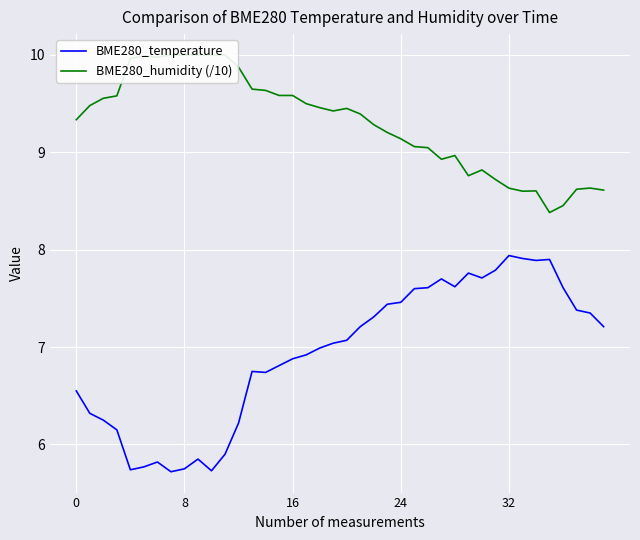

True or false: BME280_humidity (/10) and BME280_temperature intersect in this chart.

False